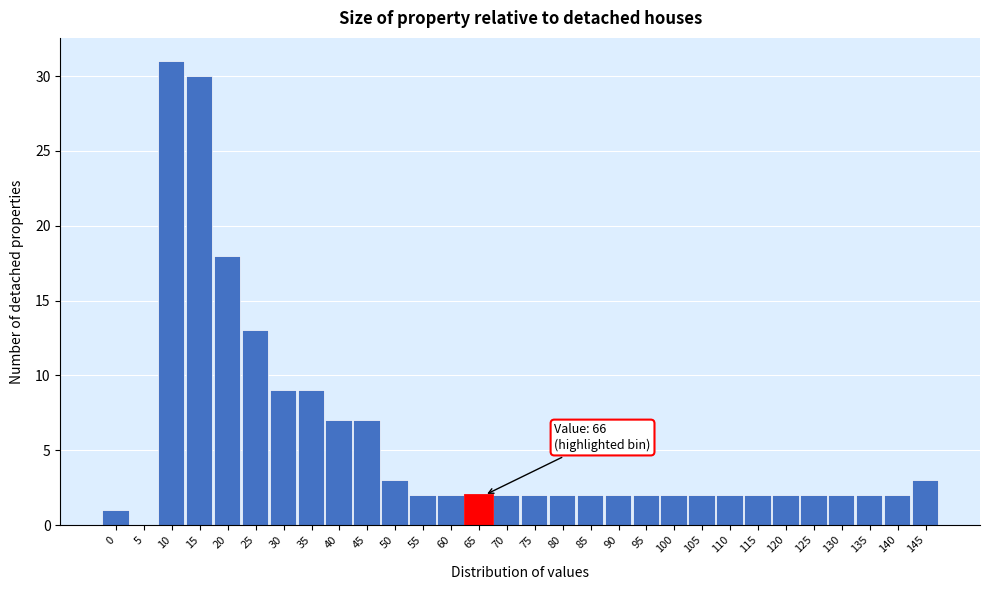

Reading left to right, list all the values displayed in this chart.

0=1	5=0	10=31	15=30	20=18	25=13	30=9	35=9	40=7	45=7	50=3	55=2	60=2	65=2	70=2	75=2	80=2	85=2	90=2	95=2	100=2	105=2	110=2	115=2	120=2	125=2	130=2	135=2	140=2	145=3